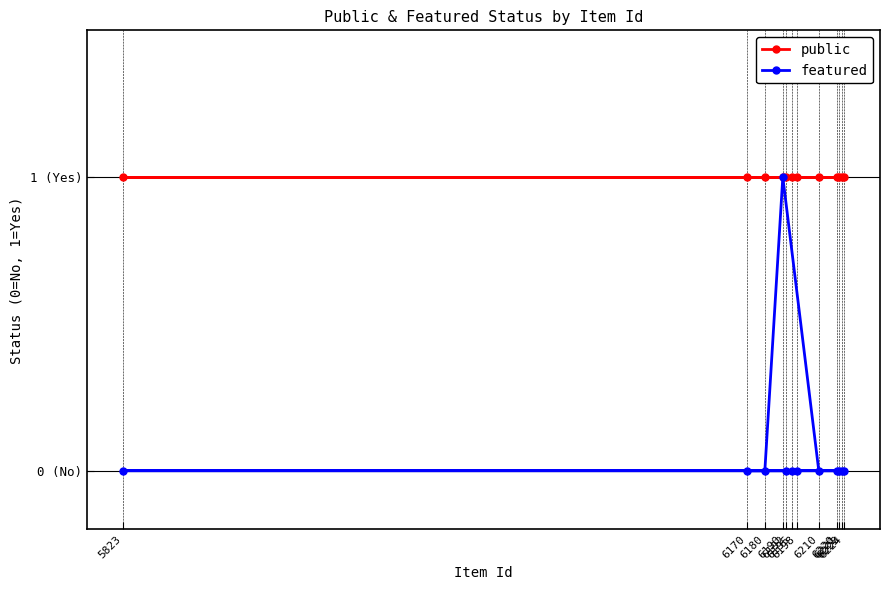

Rank the series by their maximum value, from lowest to highest.

public, featured